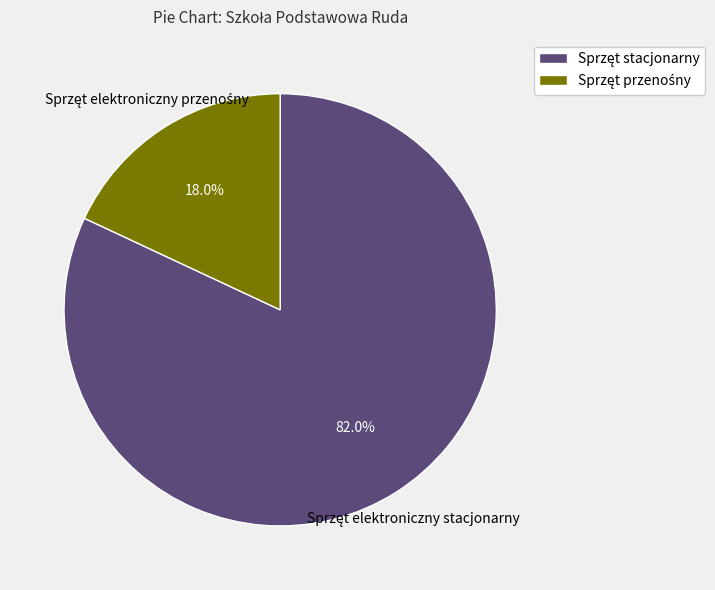

Does any single category account for the majority?

Yes